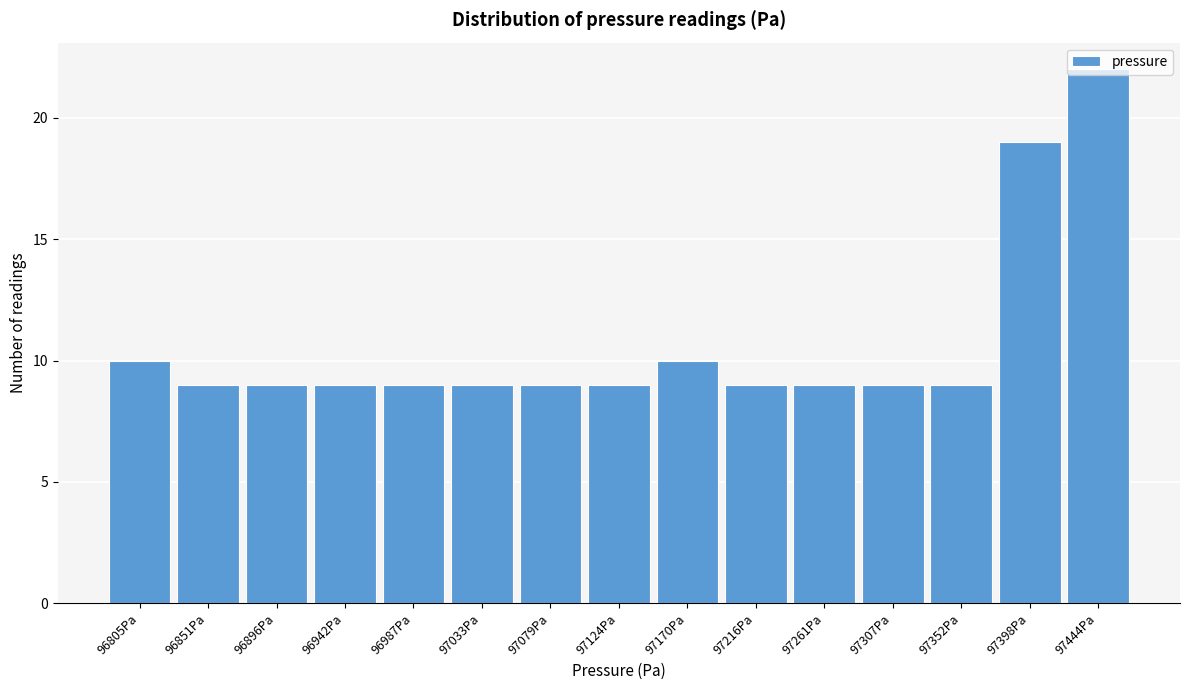

What is the change in value from 96987Pa to 97170Pa?

+1